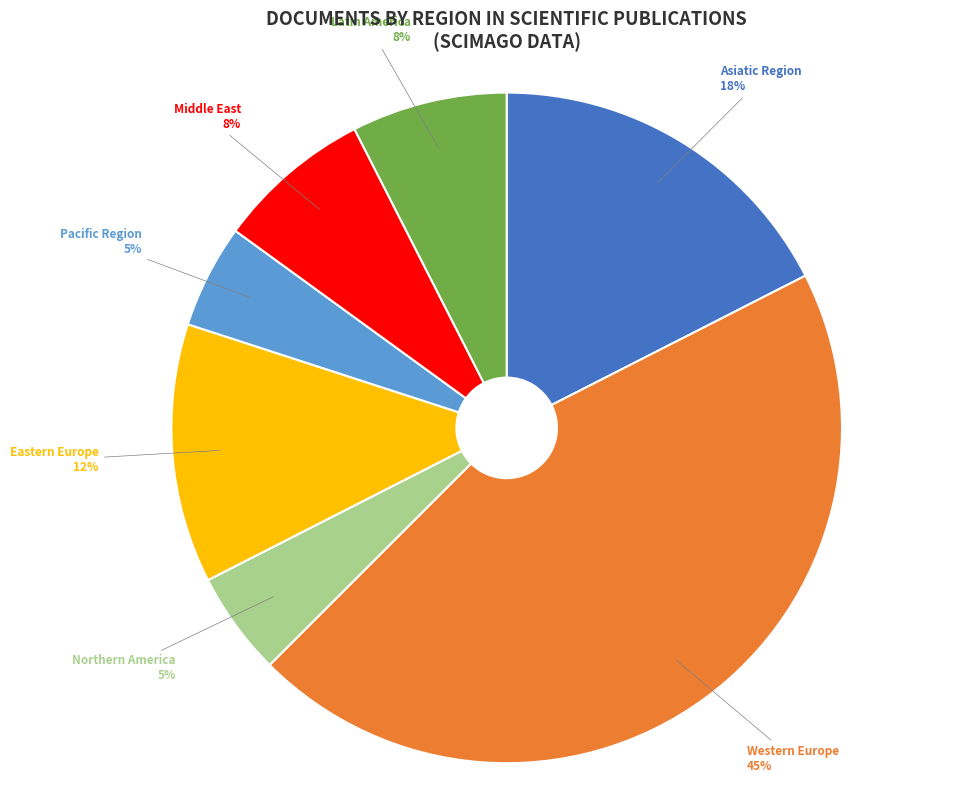

Count the number of slices in the pie.

7